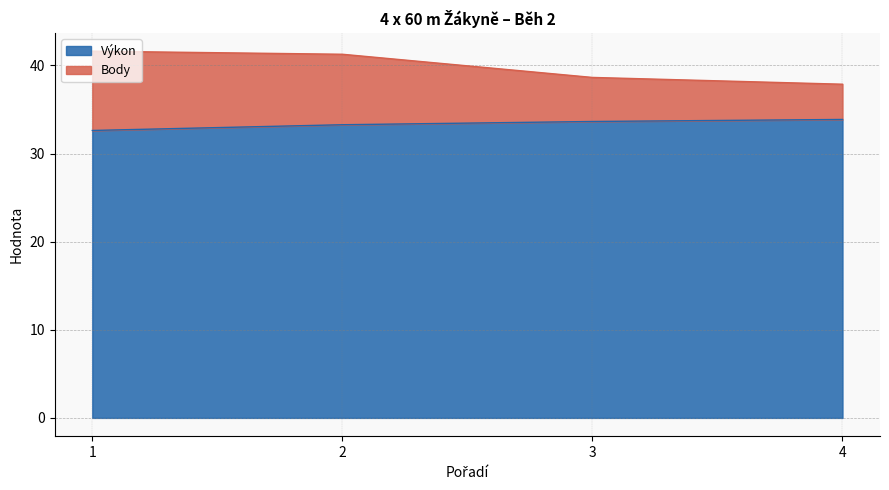

How many categories are shown in the chart?

4